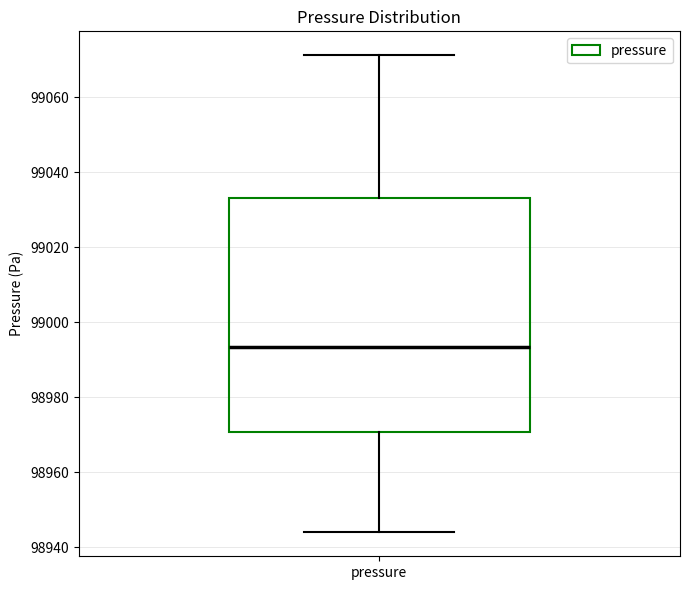

Read this box plot against the y-axis: the position of the median line, the range covered by the box, and the ends of both whiskers. The values are not printed on the chart, so give them approximately, as read against the axis.

median 98994, box 98970 to 99034, whiskers 98944 to 99072